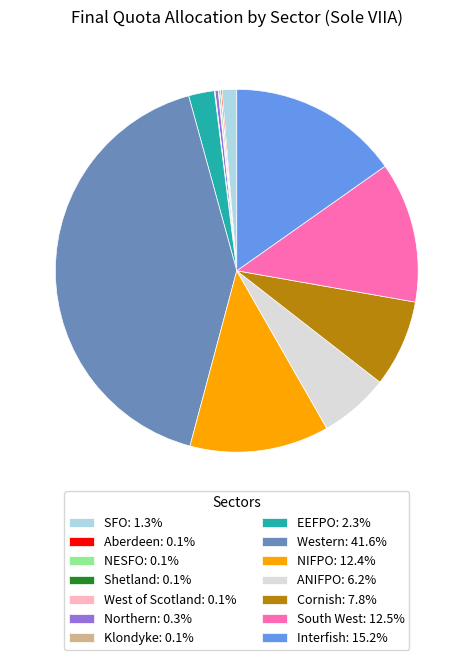

Does Northern: 0.3% represent more than half of the total?

No